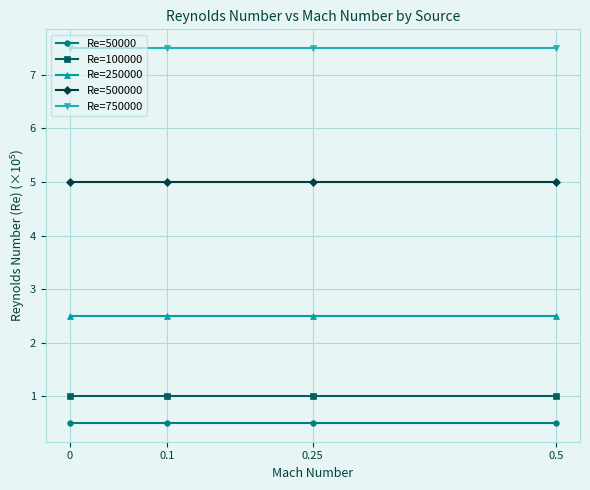

Is this an area chart (filled region under the line)?

No